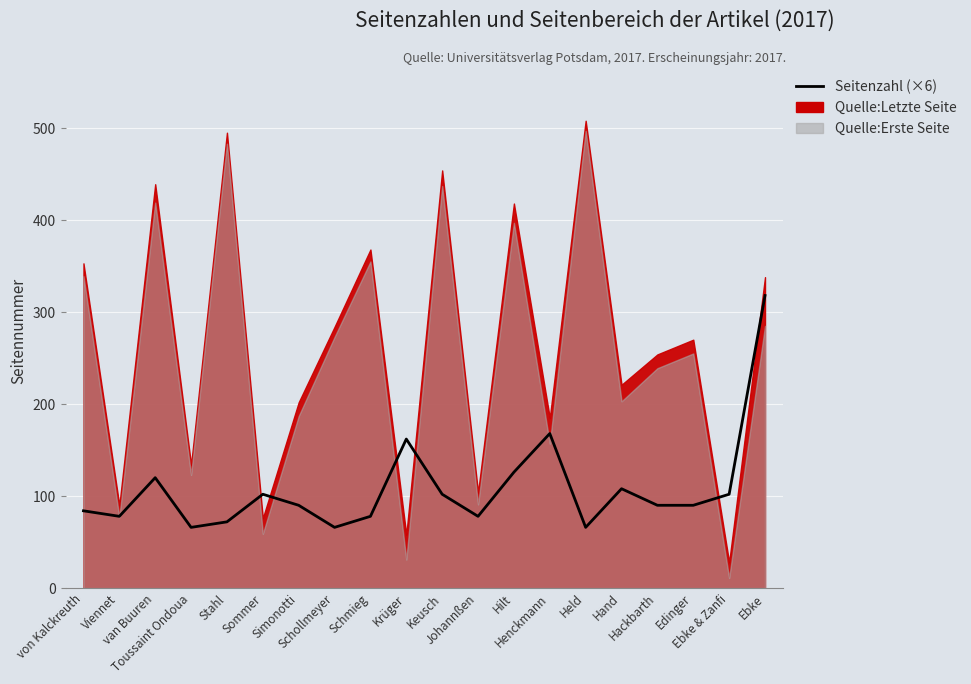

Reading right to left, list all the values displayed in this chart.

318	102	90	90	108	66	168	126	78	102	162	78	66	90	102	72	66	120	78	84